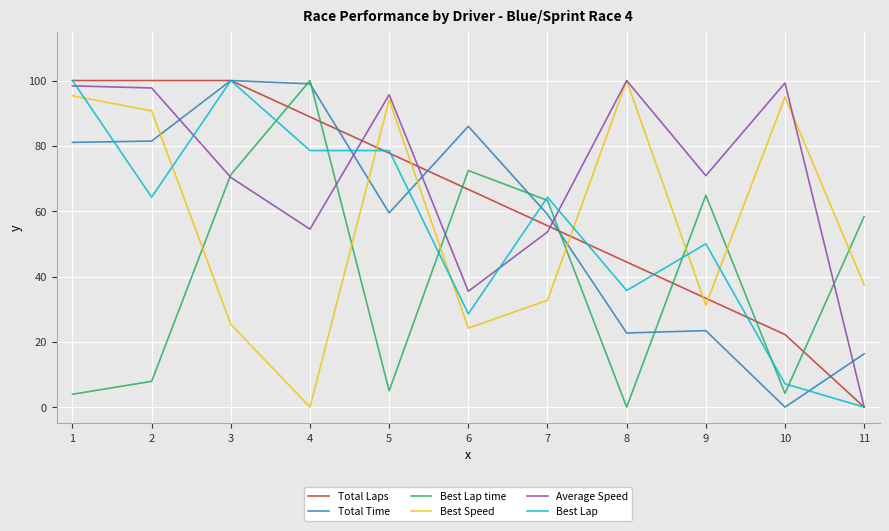

What is the sum of all Best Speed values?

626.1